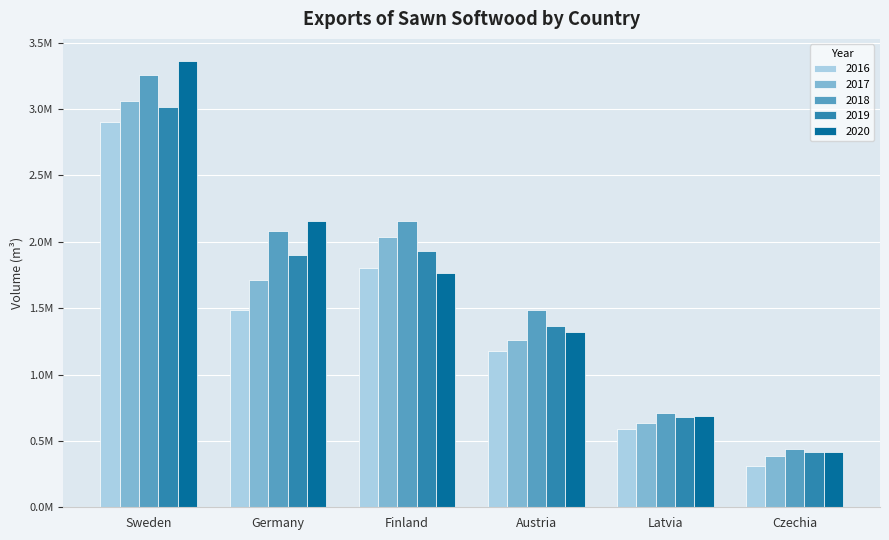

Is the value of 2018 at Germany greater than the value of 2020 at Austria?

Yes